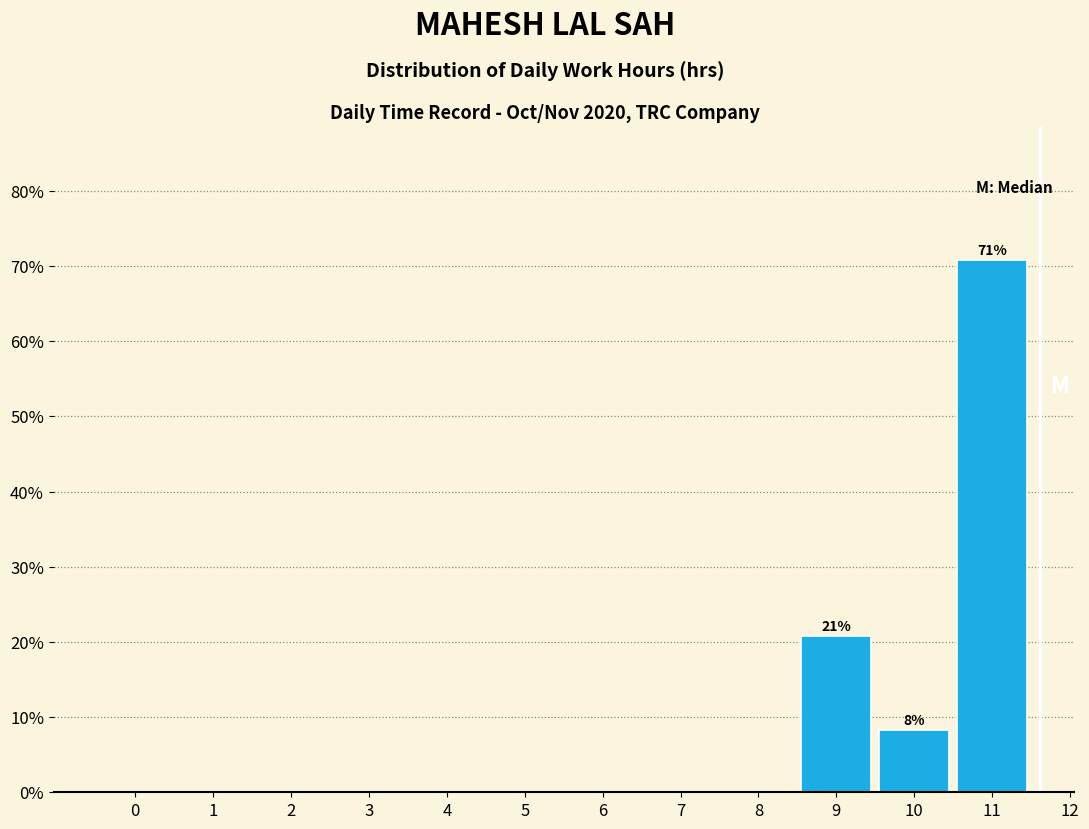

Reading left to right, what are all the values shown in this chart?

0=0.0	1=0.0	2=0.0	3=0.0	4=0.0	5=0.0	6=0.0	7=0.0	8=0.0	9=20.8	10=8.3	11=70.8